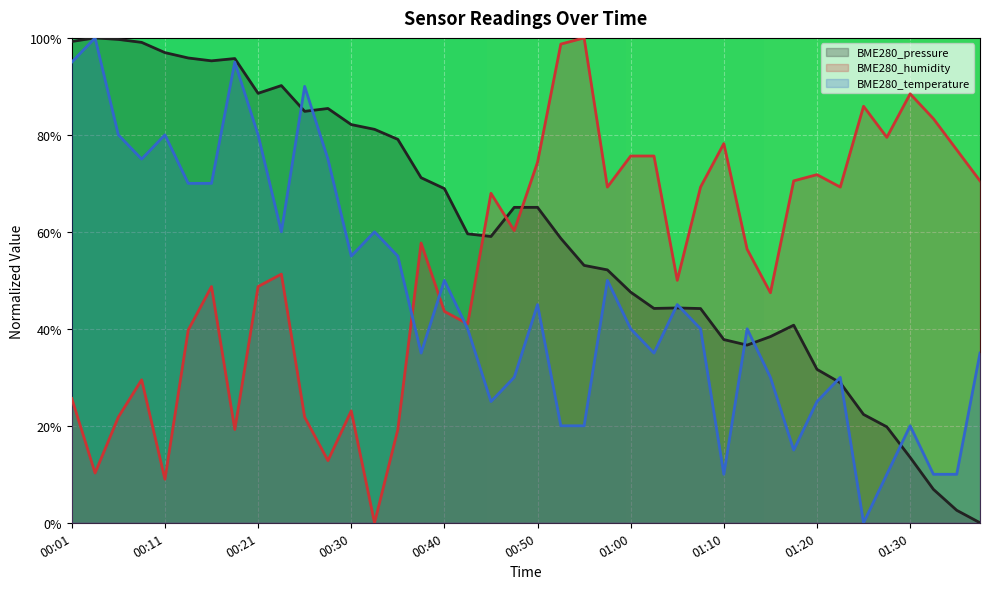

Is the value of BME280_pressure at 01:20 greater than the value of BME280_temperature at 00:53?

Yes